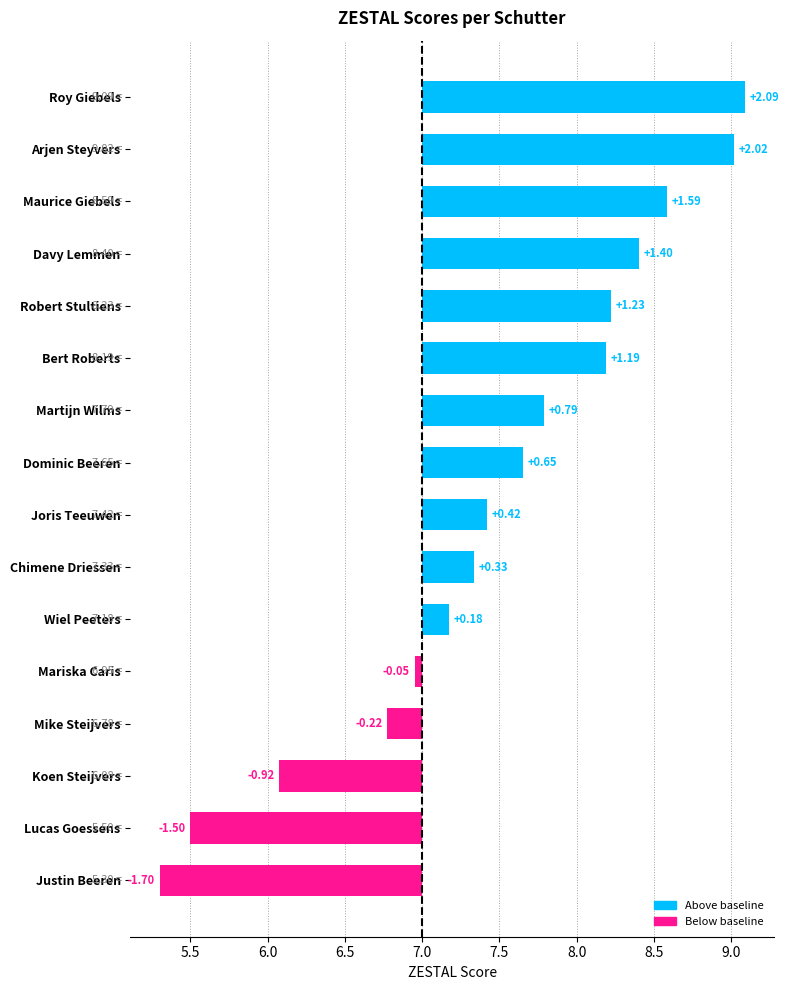

True or false: the data shows 0.2 at Chimene Driessen.

False